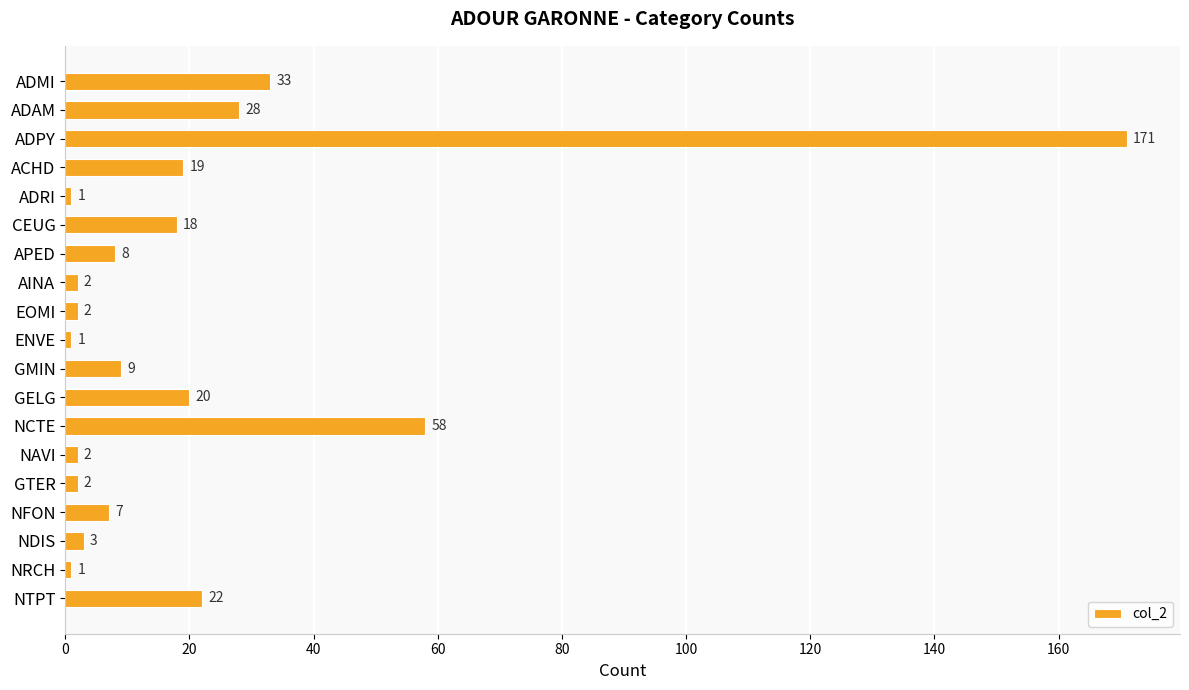

Count the number of data series in this chart.

1